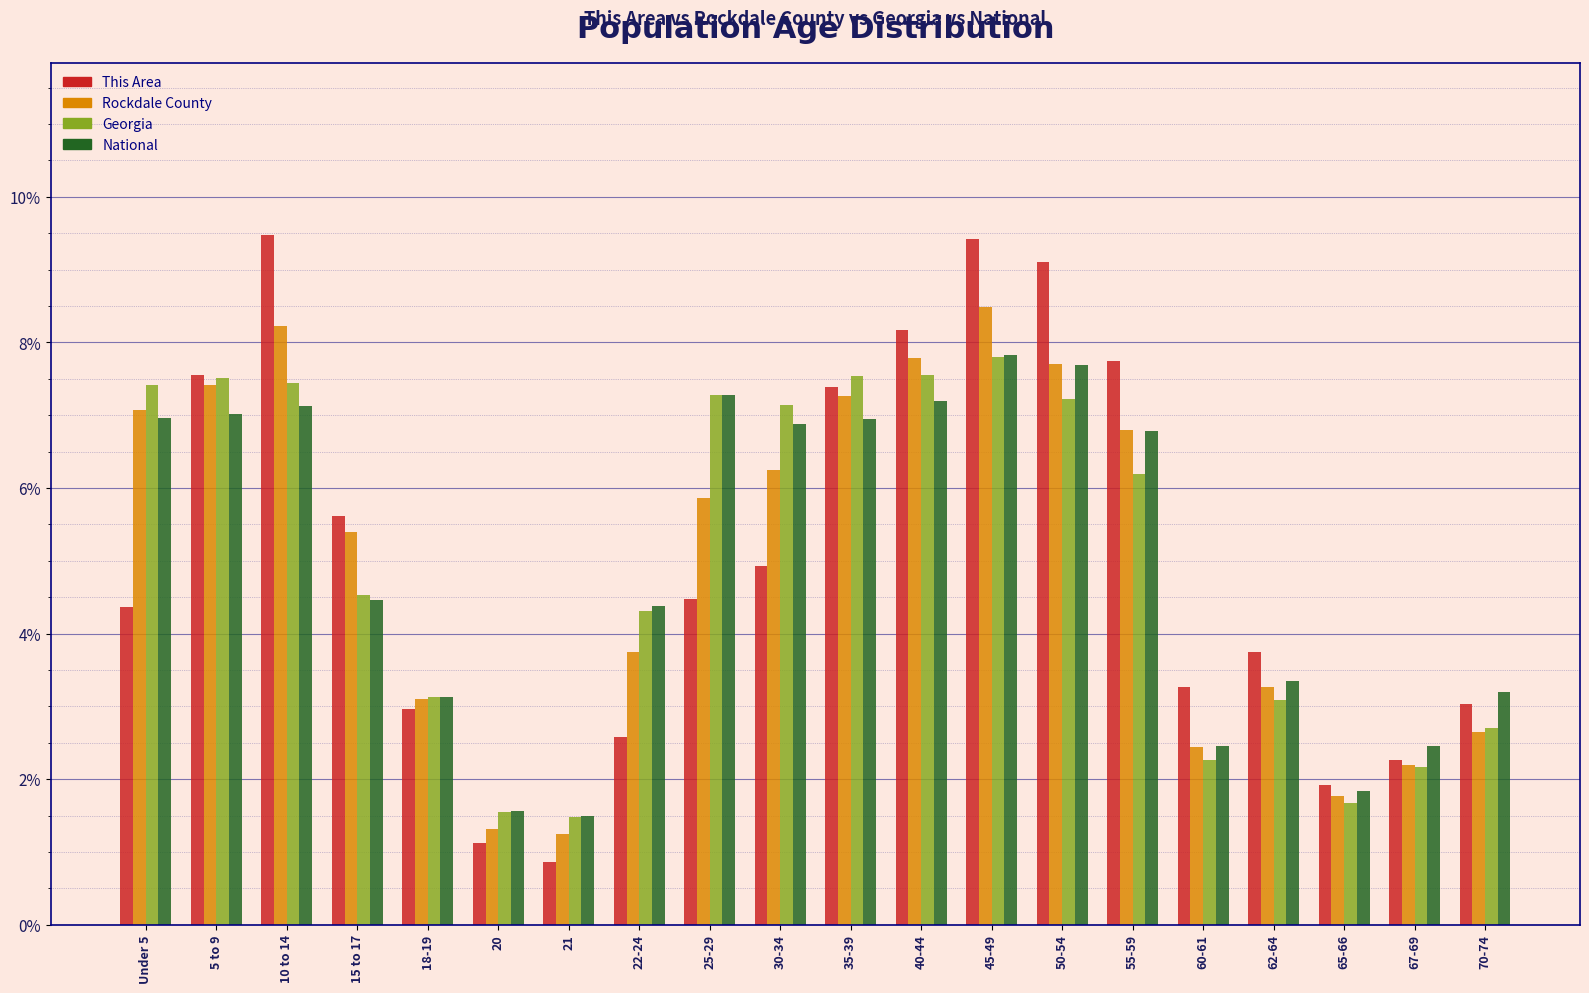

At which category does the chart reach its minimum across all series?

21